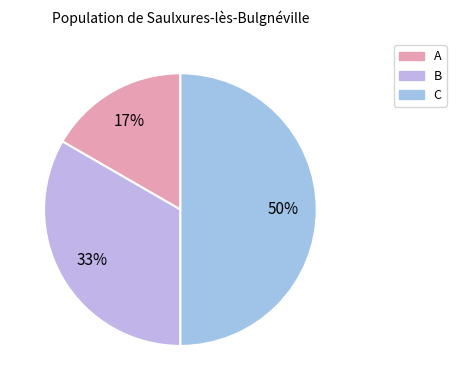

Between B and A, which is larger?

B